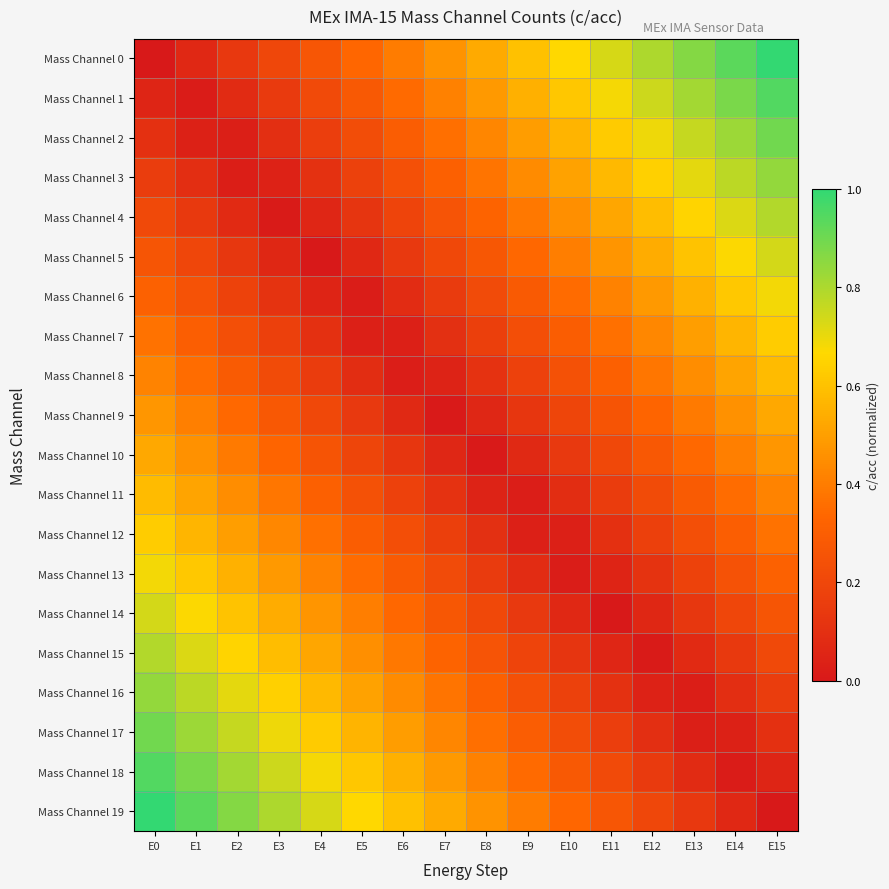

At which category is the sum across all series the highest?

E0